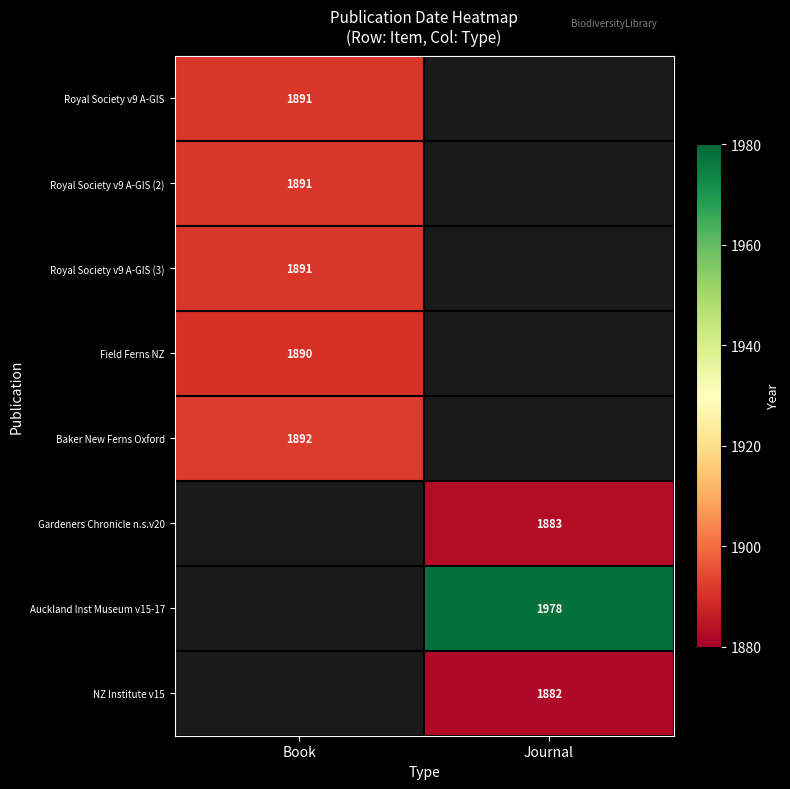

The Royal Society v9 A-GIS series shows 1891 at Book. True or false?

True